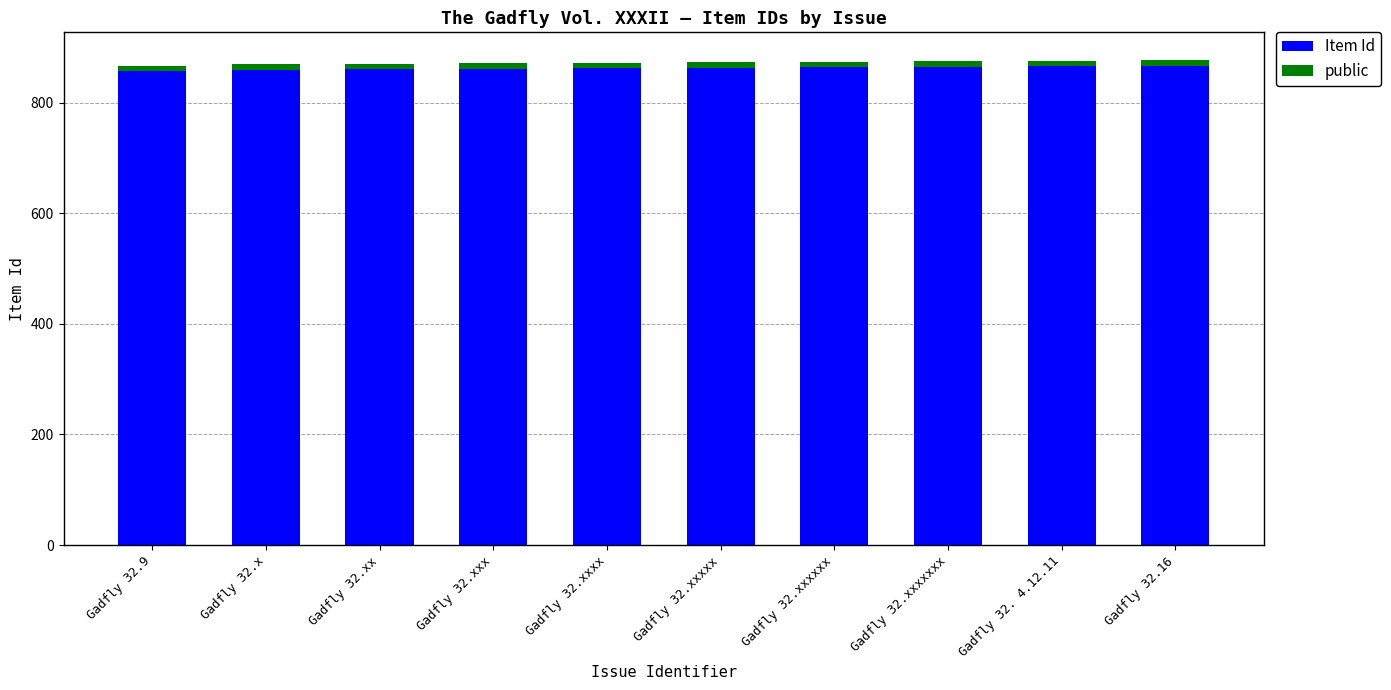

Is it true that Item Id equals 428 at Gadfly 32.xxxxxx?

False